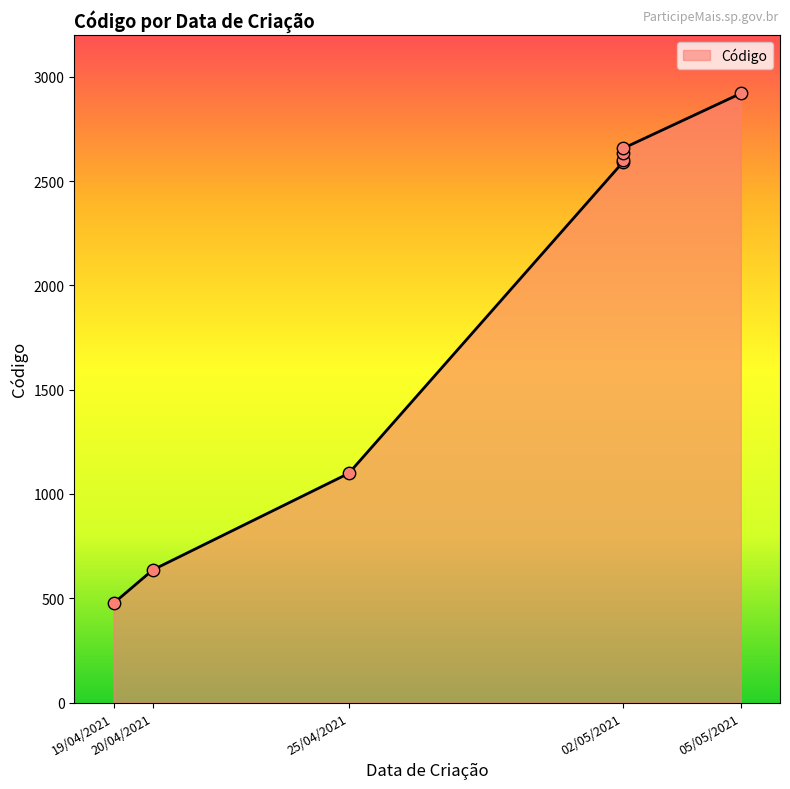

What is the ratio of the value at 05/05/2021 to the value at 19/04/2021?

6.1